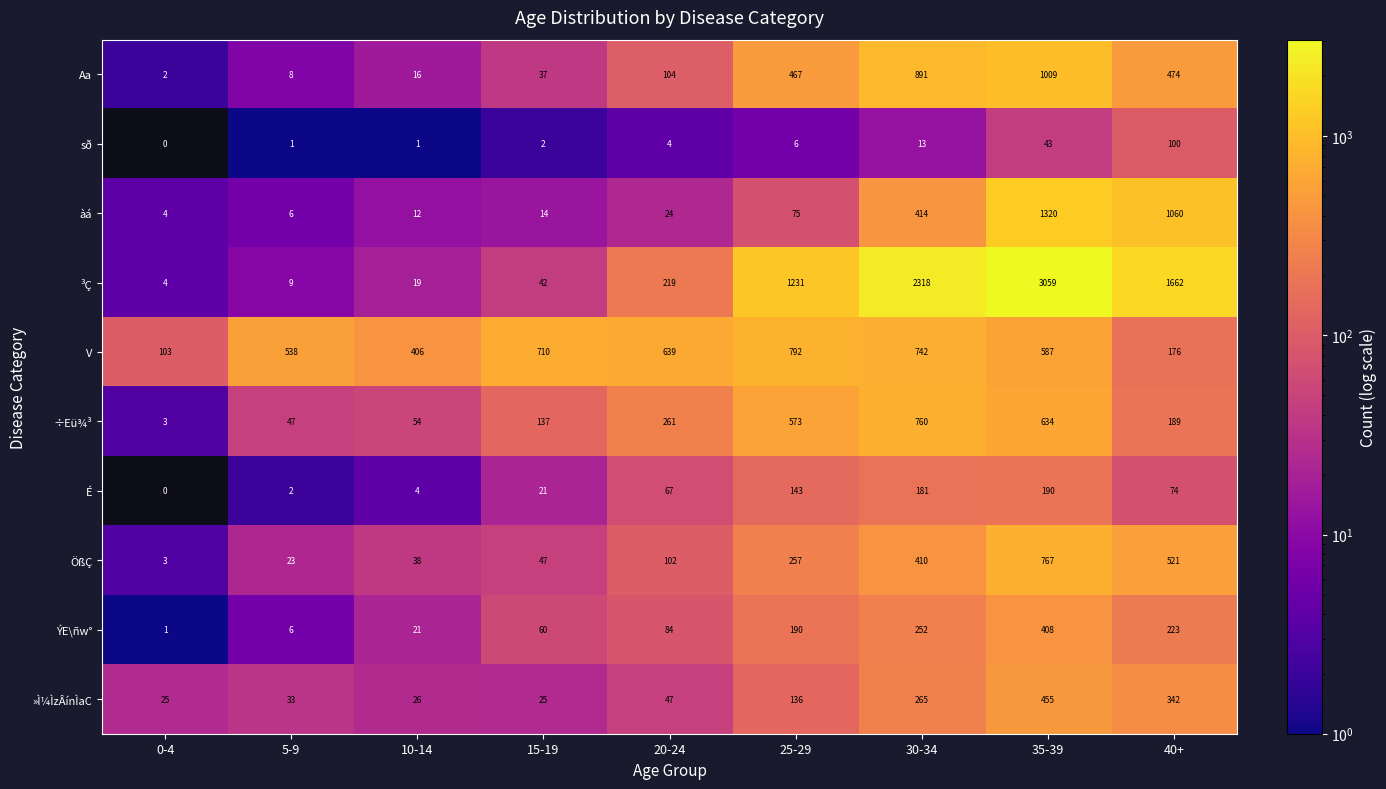

The »Ì¼ÌzÂínÌaC series shows 786 at 35-39. True or false?

False